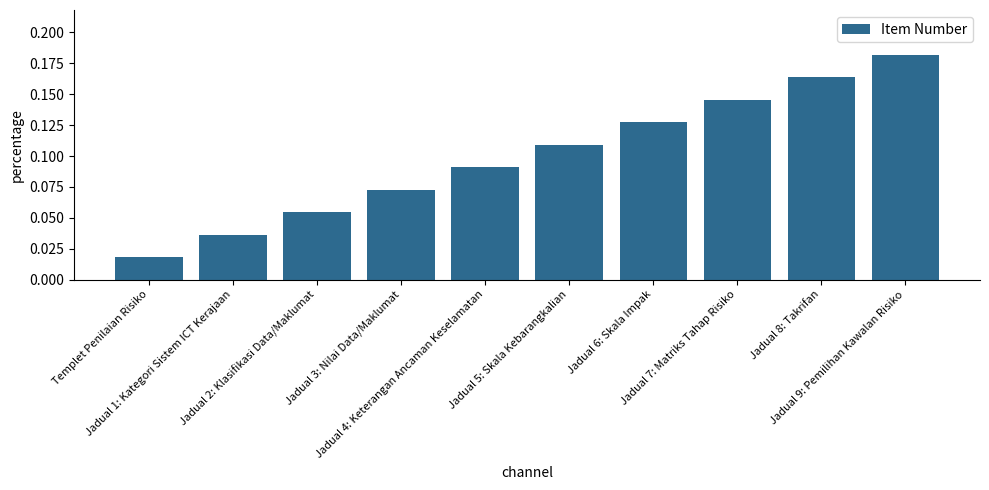

Count the values in the range 0 to 1.

10